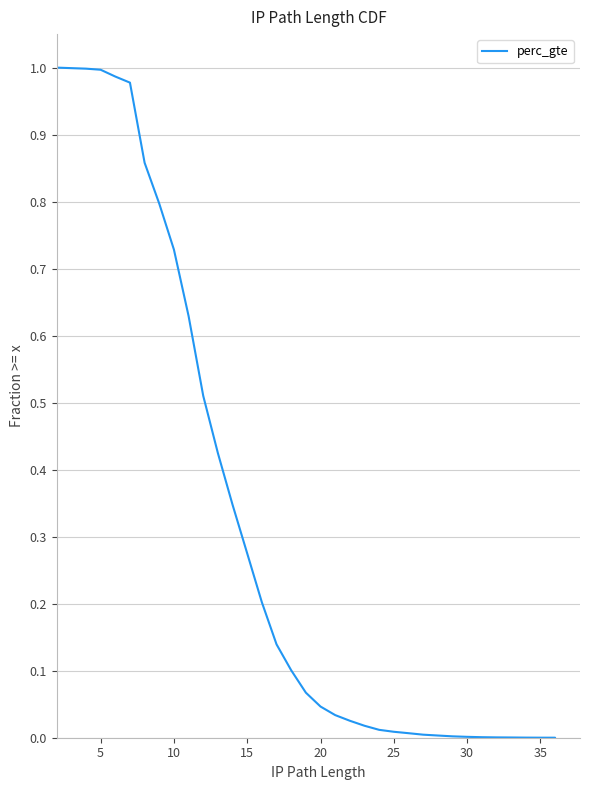

What is the difference between the second highest and minimum values?

1.0